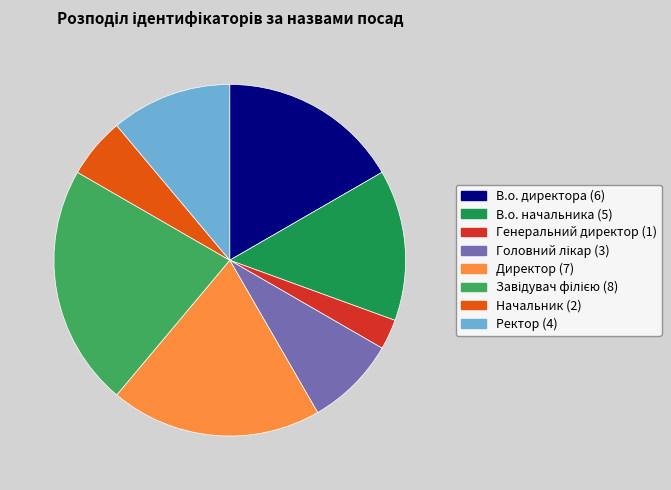

Which slice is the smallest?

Генеральний директор